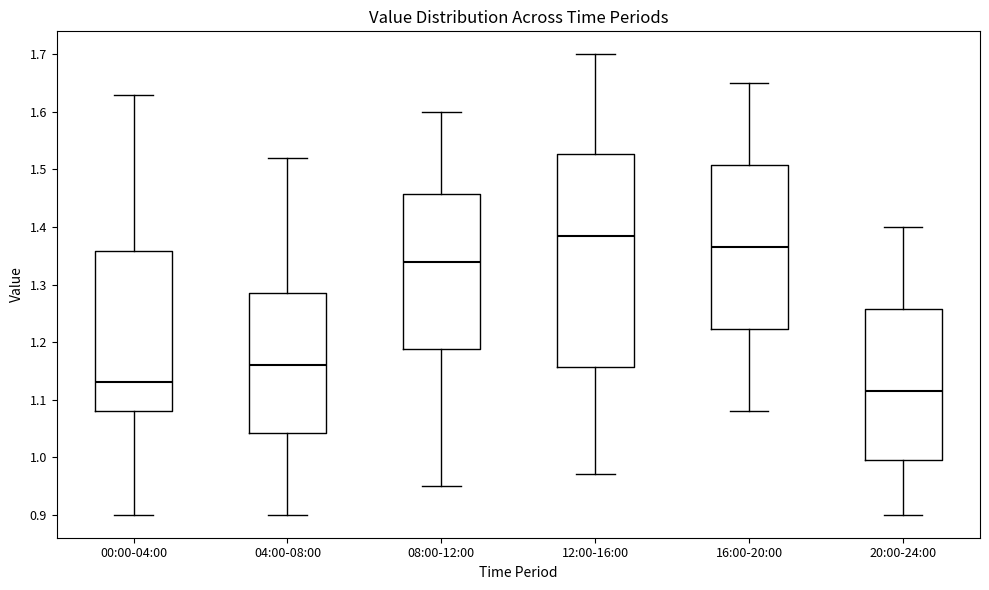

Reading left to right, read every box against the y-axis: the position of its median line, the range the box covers, and the ends of its whiskers. The values are not printed on the chart, so give them approximately, as read against the axis.

00:00-04:00: median 1.13, box 1.08 to 1.36, whiskers 0.90 to 1.63
04:00-08:00: median 1.16, box 1.04 to 1.29, whiskers 0.90 to 1.52
08:00-12:00: median 1.34, box 1.19 to 1.46, whiskers 0.95 to 1.60
12:00-16:00: median 1.39, box 1.16 to 1.53, whiskers 0.97 to 1.70
16:00-20:00: median 1.37, box 1.22 to 1.51, whiskers 1.08 to 1.65
20:00-24:00: median 1.12, box 1.00 to 1.26, whiskers 0.90 to 1.40